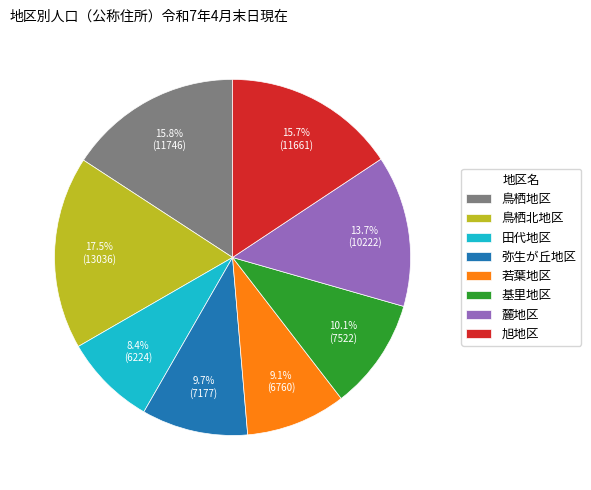

To the nearest percent, what percentage of the pie is 若葉地区?

9%